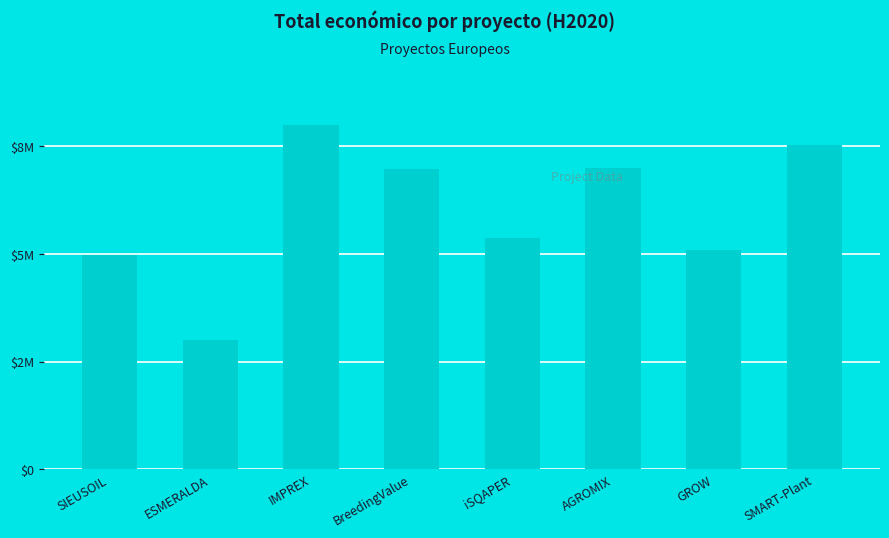

Does the chart contain any negative values?

No